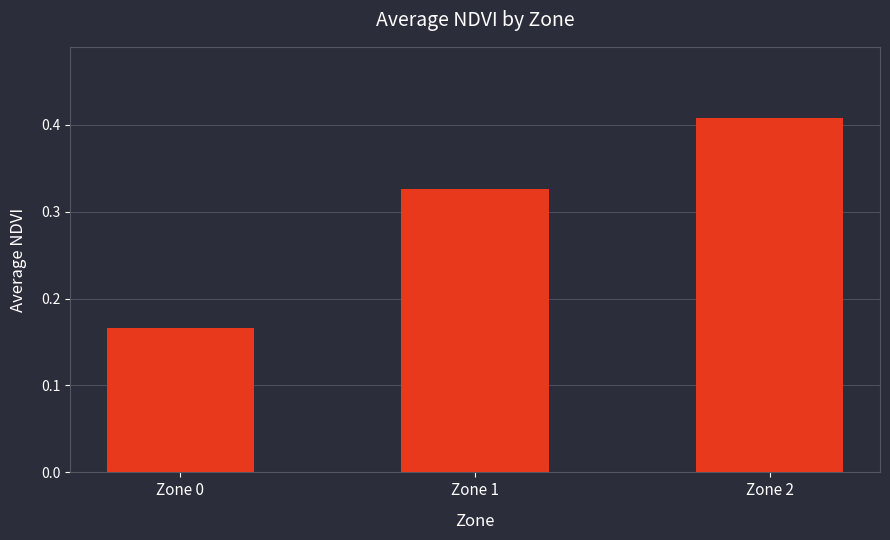

How many bars are there in total?

3